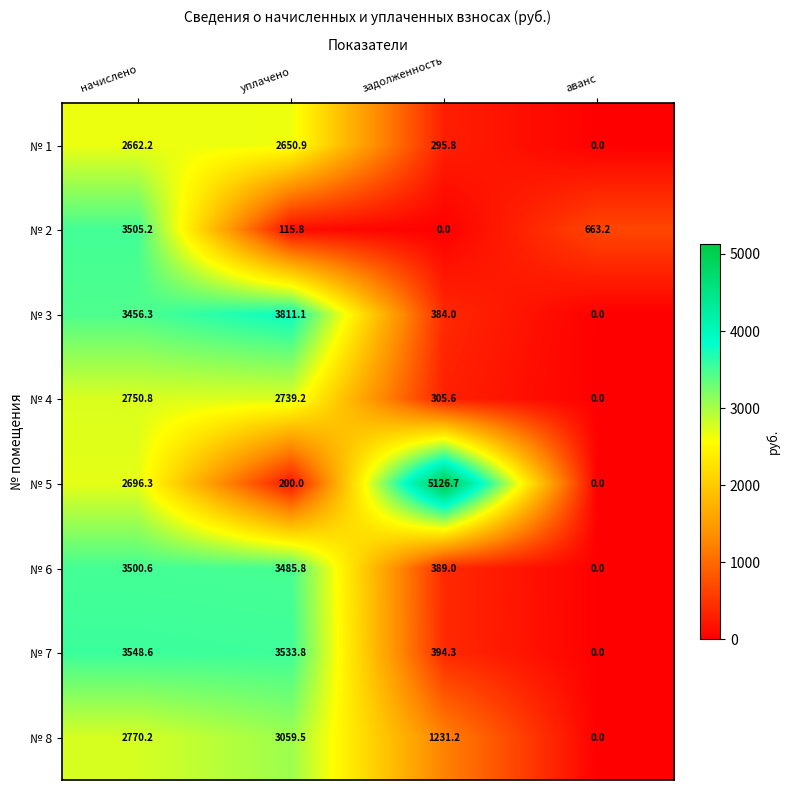

At which category is the sum across all series the highest?

начислено